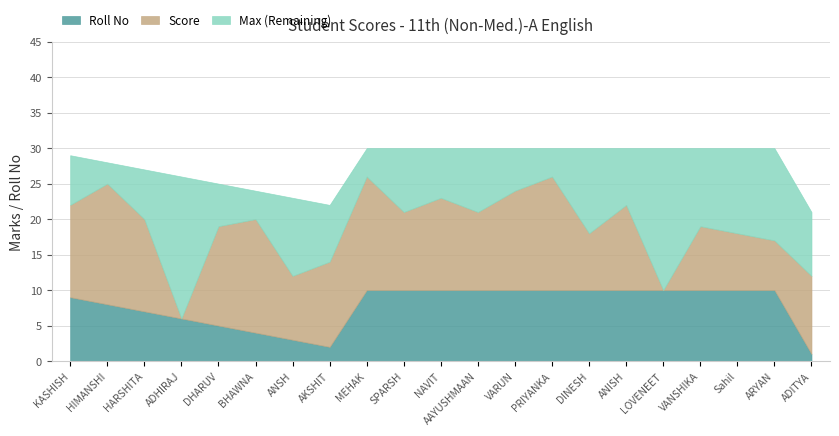

What is the highest value of the Roll No series?

10